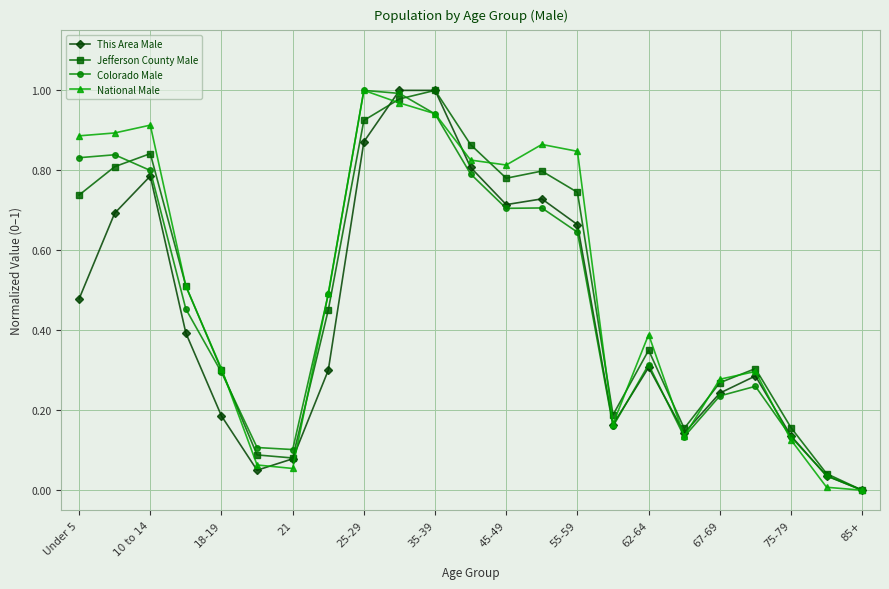

True or false: Colorado Male has more than 0 interior local peaks.

True